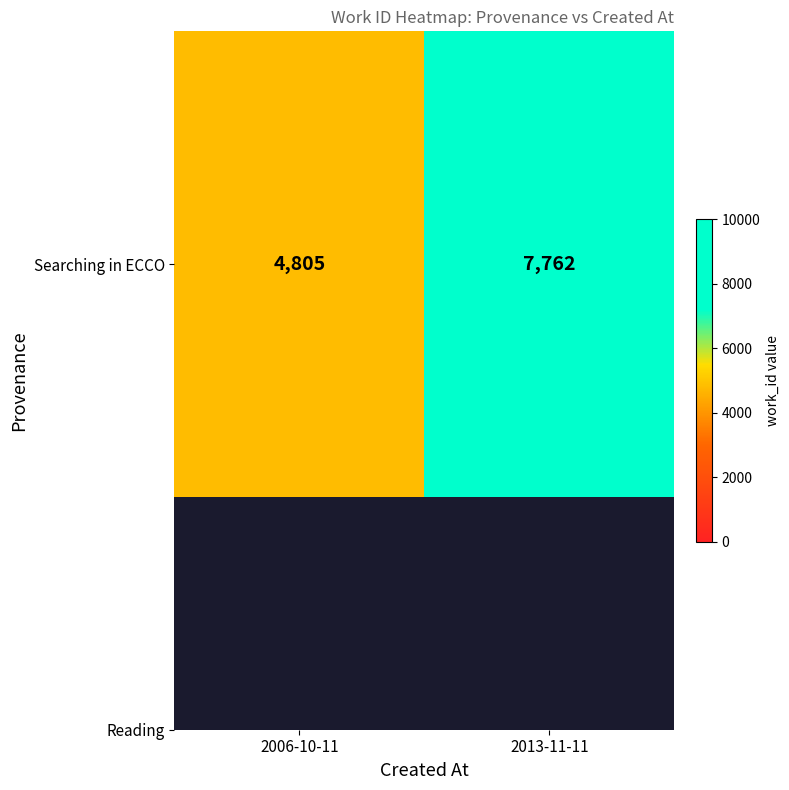

The value at 2006-10-11 is 2085. True or false?

False